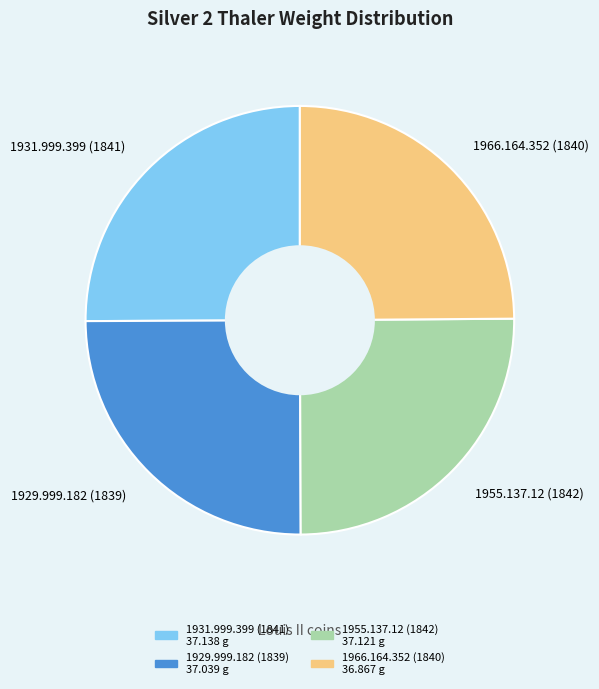

The 1966.164.352 (1840) slice represents 25% of the pie. True or false?

True